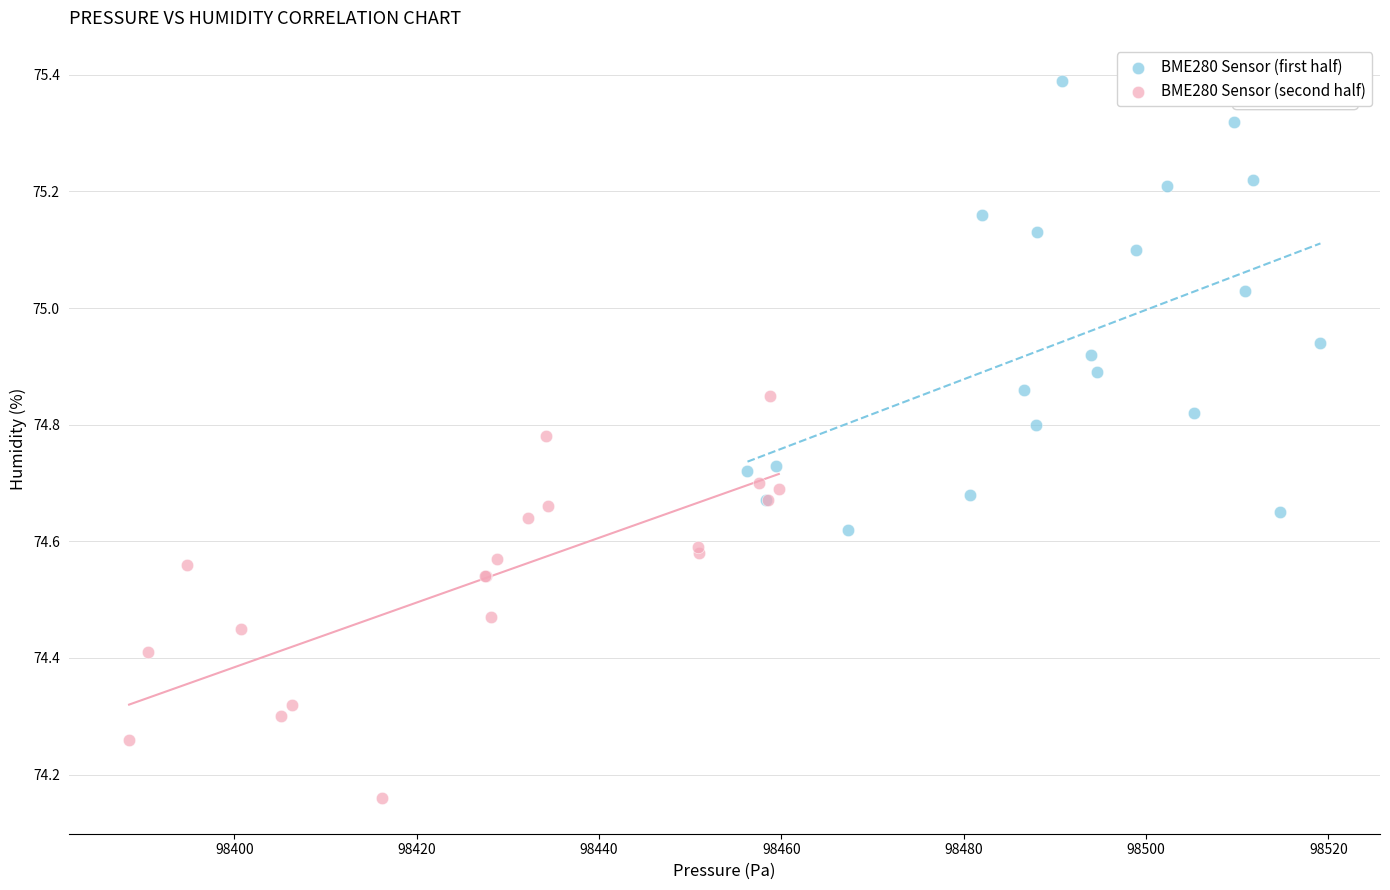

Which series contains the lowest Y value?

BME280 Sensor (second half)